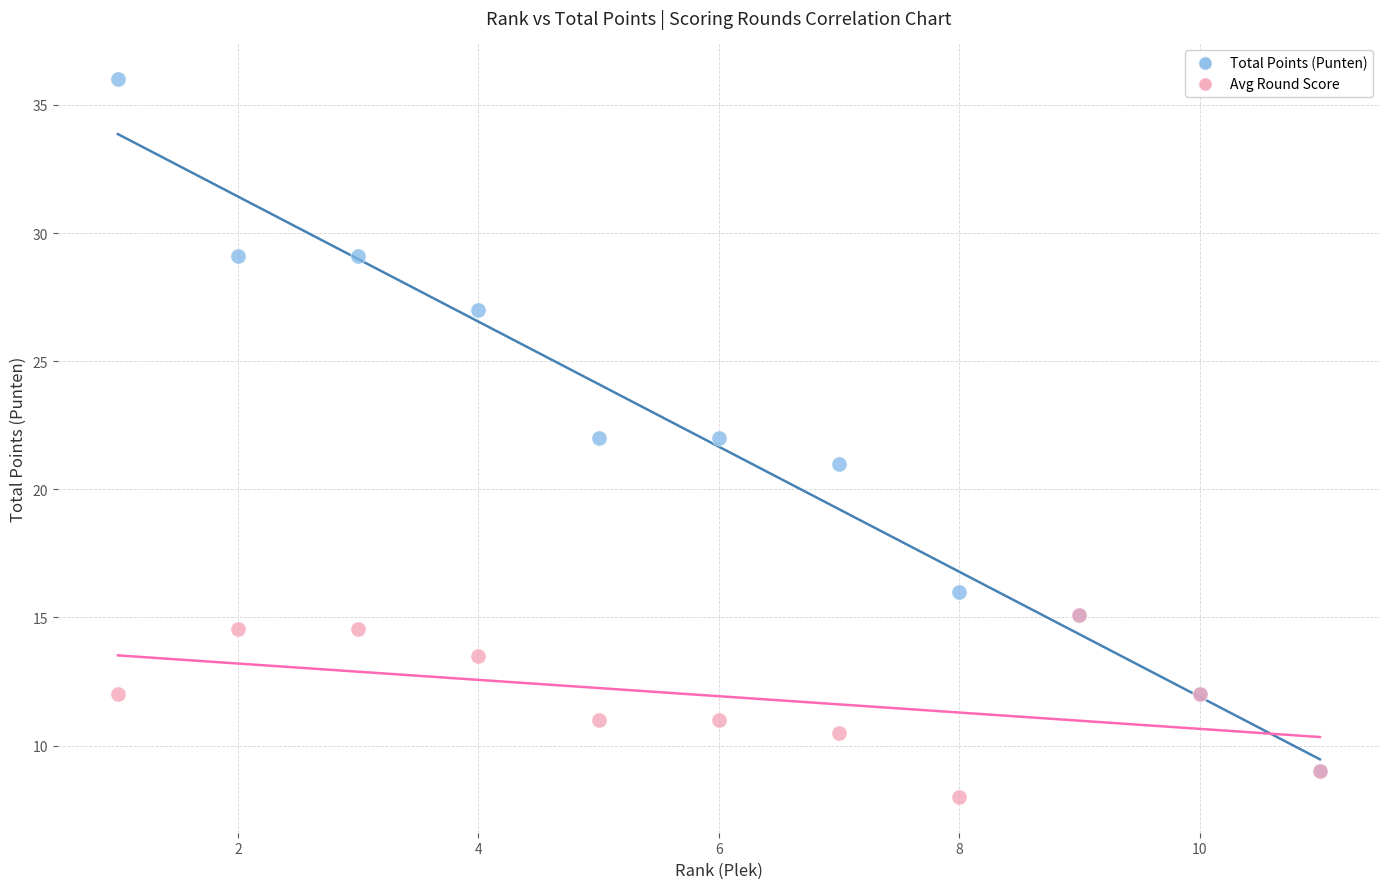

Which series reaches the maximum Y coordinate?

Total Points (Punten)